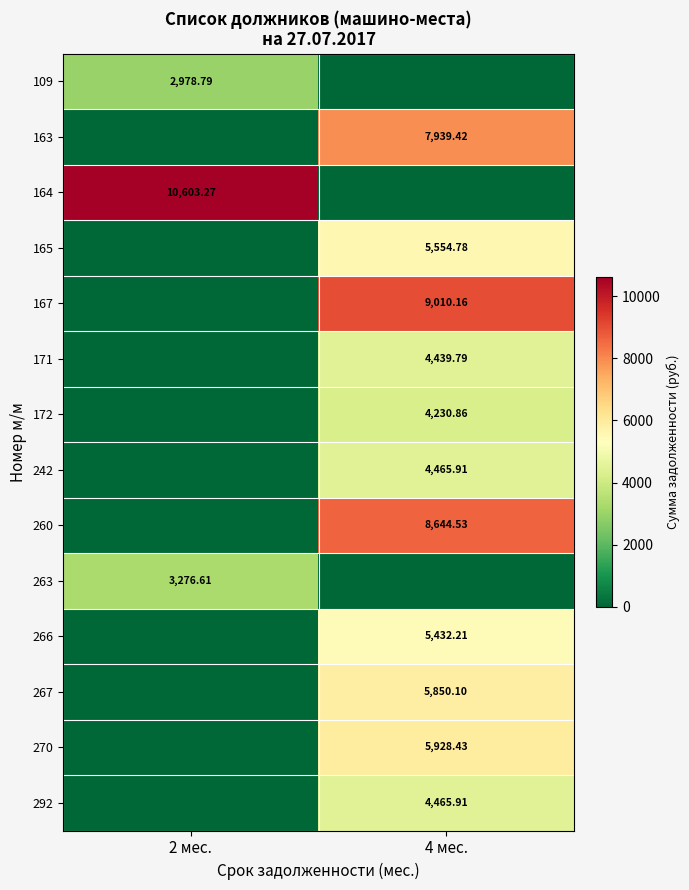

Rank the series by their maximum value, from highest to lowest.

164, 167, 260, 163, 270, 267, 165, 266, 242, 292, 171, 172, 263, 109